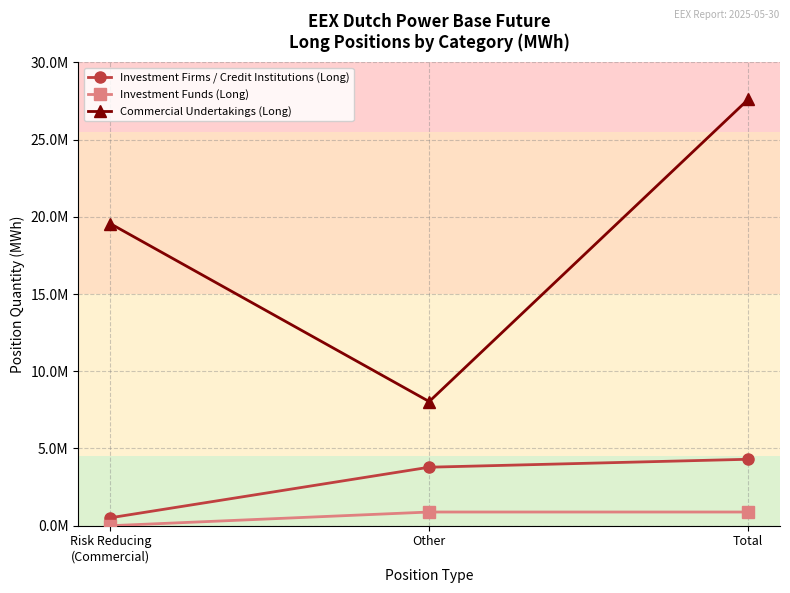

Which category has the lowest value across all series?

Risk Reducing
(Commercial)